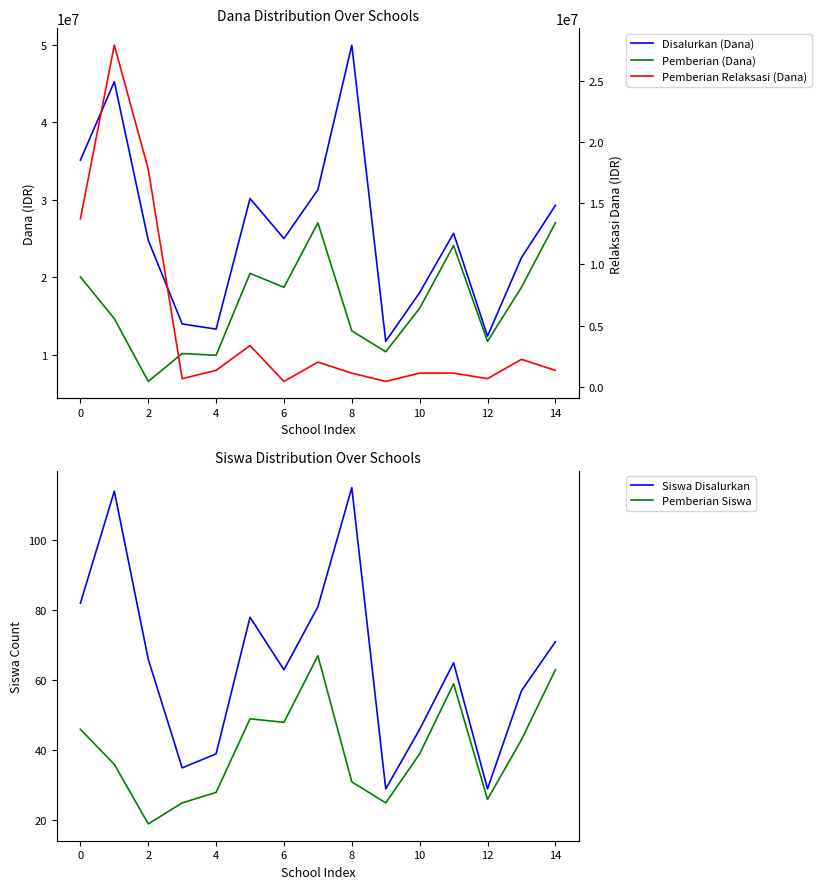

What is the lowest value of the Siswa Disalurkan series?

29